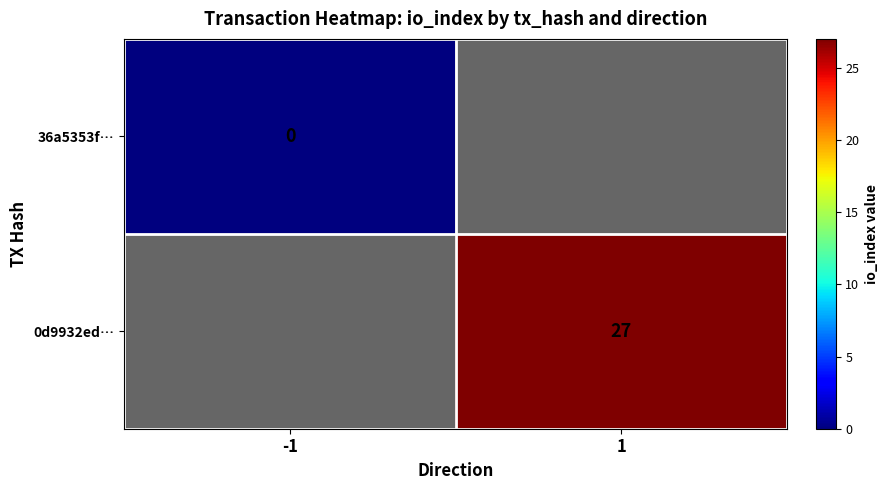

Is it true that 0d9932ed… equals 18 at 1?

False